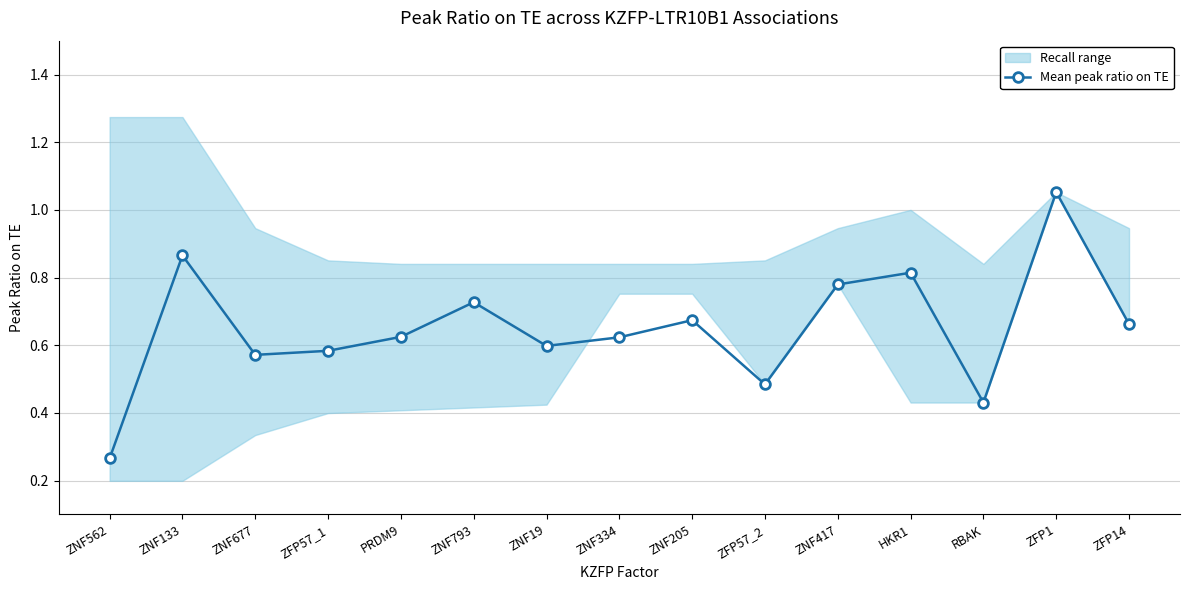

Does the chart display data point markers on the line(s)?

Yes